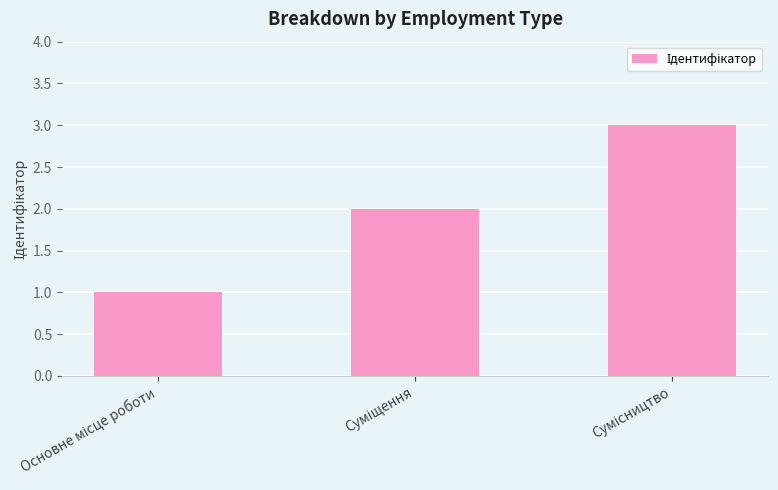

What is the maximum value shown in the chart?

3